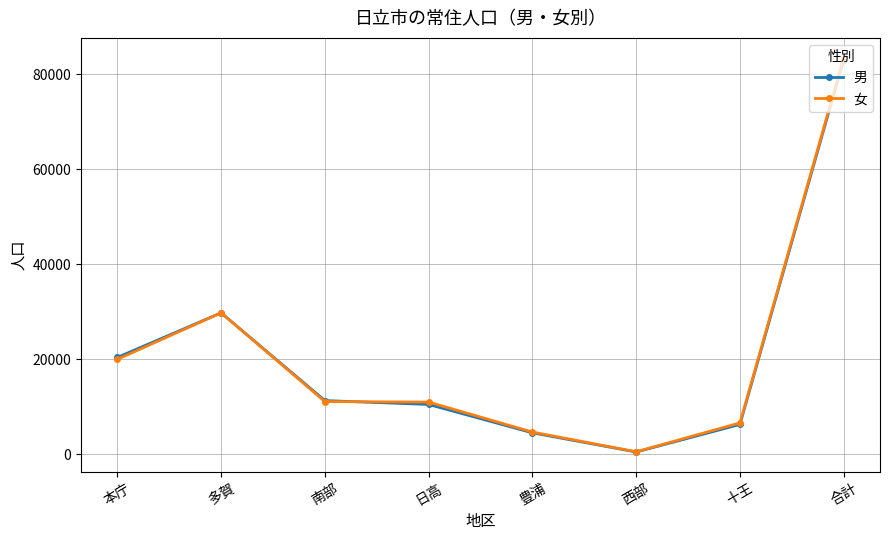

At which category does 男 reach its first local peak?

多賀